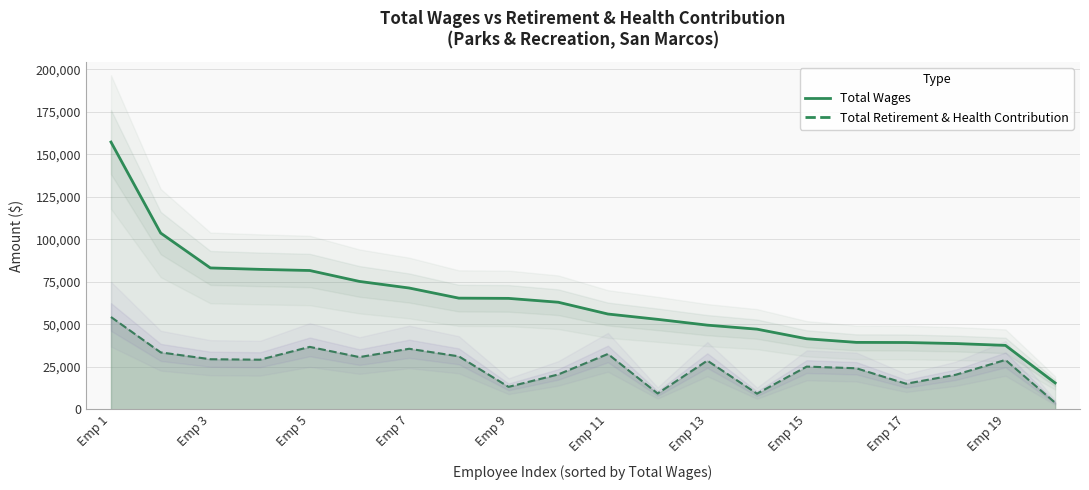

At which label does Total Retirement & Health Contribution reach its minimum?

Recreation Program Specialist